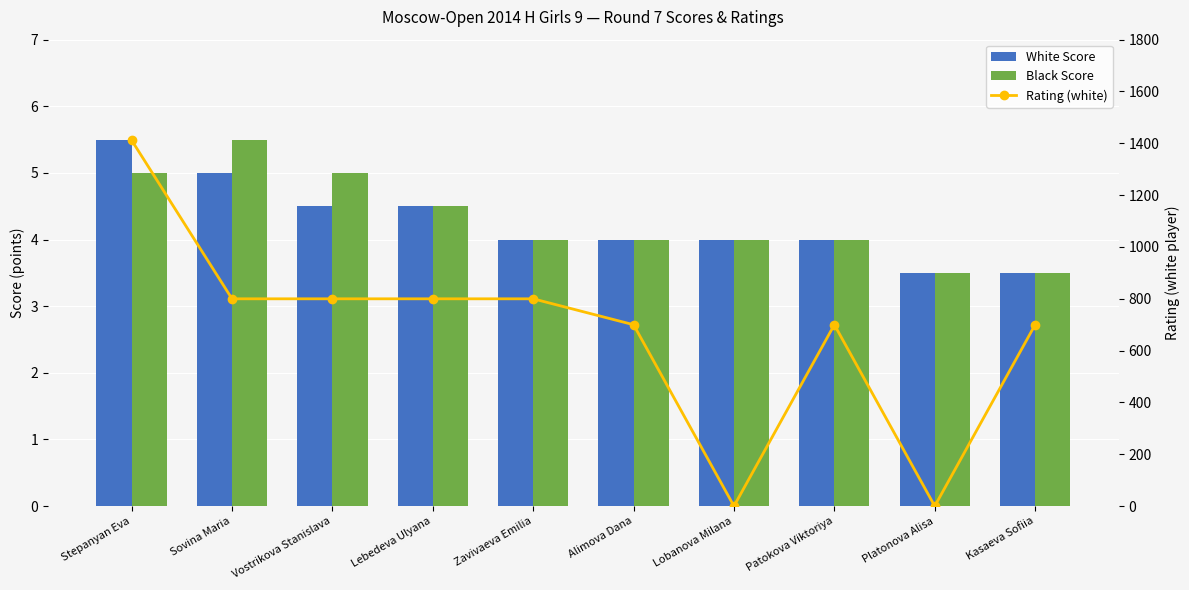

Reading left to right, what are all the values shown in this chart?

White Score: 5.5	5.0	4.5	4.5	4.0	4.0	4.0	4.0	3.5	3.5
Black Score: 5.0	5.5	5.0	4.5	4.0	4.0	4.0	4.0	3.5	3.5
Rating (white): 1412.0	800.0	800.0	800.0	800.0	700.0	0.0	700.0	0.0	700.0